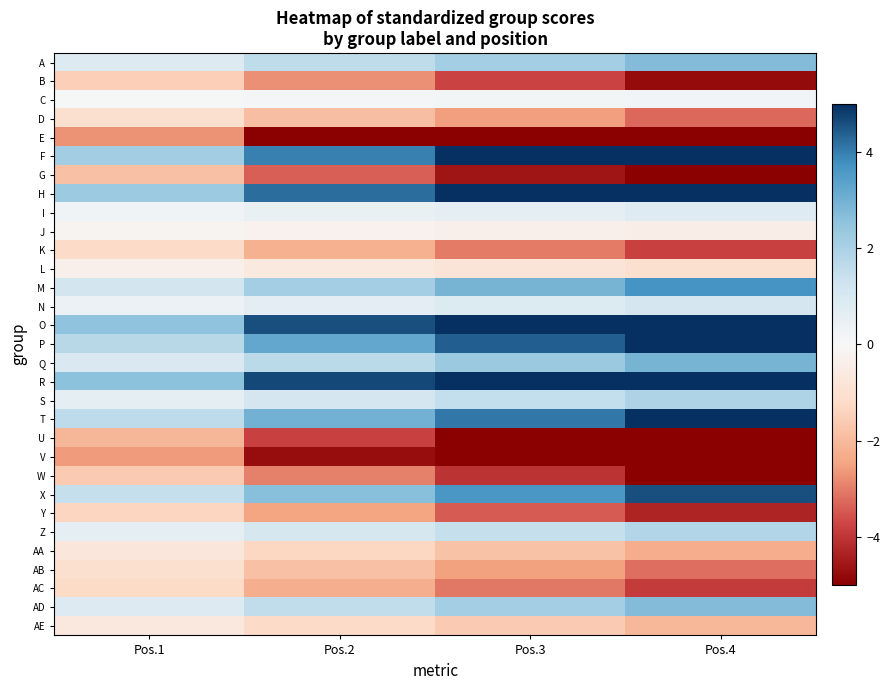

Reading left to right, extract all data points from this chart.

A: Pos.1=0.9	Pos.2=1.6	Pos.3=2.1	Pos.4=2.7
B: Pos.1=-1.5	Pos.2=-2.8	Pos.3=-3.8	Pos.4=-4.8
C: Pos.1=0.1	Pos.2=0.1	Pos.3=0.1	Pos.4=0.2
D: Pos.1=-1.0	Pos.2=-1.9	Pos.3=-2.6	Pos.4=-3.3
E: Pos.1=-2.7	Pos.2=-5.0	Pos.3=-6.8	Pos.4=-8.6
F: Pos.1=2.2	Pos.2=4.0	Pos.3=5.4	Pos.4=6.8
G: Pos.1=-1.8	Pos.2=-3.4	Pos.3=-4.6	Pos.4=-5.8
H: Pos.1=2.3	Pos.2=4.2	Pos.3=5.8	Pos.4=7.3
I: Pos.1=0.2	Pos.2=0.5	Pos.3=0.6	Pos.4=0.8
J: Pos.1=-0.1	Pos.2=-0.2	Pos.3=-0.3	Pos.4=-0.4
K: Pos.1=-1.2	Pos.2=-2.2	Pos.3=-3.0	Pos.4=-3.8
L: Pos.1=-0.3	Pos.2=-0.6	Pos.3=-0.8	Pos.4=-1.0
M: Pos.1=1.2	Pos.2=2.1	Pos.3=2.9	Pos.4=3.7
N: Pos.1=0.4	Pos.2=0.7	Pos.3=0.9	Pos.4=1.1
O: Pos.1=2.5	Pos.2=4.6	Pos.3=6.3	Pos.4=8.0
P: Pos.1=1.8	Pos.2=3.2	Pos.3=4.4	Pos.4=5.5
Q: Pos.1=0.9	Pos.2=1.7	Pos.3=2.3	Pos.4=2.9
R: Pos.1=2.5	Pos.2=4.7	Pos.3=6.4	Pos.4=8.1
S: Pos.1=0.6	Pos.2=1.1	Pos.3=1.5	Pos.4=1.9
T: Pos.1=1.6	Pos.2=3.0	Pos.3=4.1	Pos.4=5.2
U: Pos.1=-2.1	Pos.2=-3.8	Pos.3=-5.2	Pos.4=-6.6
V: Pos.1=-2.6	Pos.2=-4.7	Pos.3=-6.5	Pos.4=-8.2
W: Pos.1=-1.6	Pos.2=-3.0	Pos.3=-4.0	Pos.4=-5.1
X: Pos.1=1.4	Pos.2=2.7	Pos.3=3.6	Pos.4=4.6
Y: Pos.1=-1.4	Pos.2=-2.5	Pos.3=-3.4	Pos.4=-4.3
Z: Pos.1=0.6	Pos.2=1.1	Pos.3=1.5	Pos.4=1.8
AA: Pos.1=-0.7	Pos.2=-1.3	Pos.3=-1.8	Pos.4=-2.3
AB: Pos.1=-1.0	Pos.2=-1.8	Pos.3=-2.5	Pos.4=-3.2
AC: Pos.1=-1.2	Pos.2=-2.2	Pos.3=-3.1	Pos.4=-3.9
AD: Pos.1=0.9	Pos.2=1.6	Pos.3=2.1	Pos.4=2.7
AE: Pos.1=-0.7	Pos.2=-1.2	Pos.3=-1.6	Pos.4=-2.1